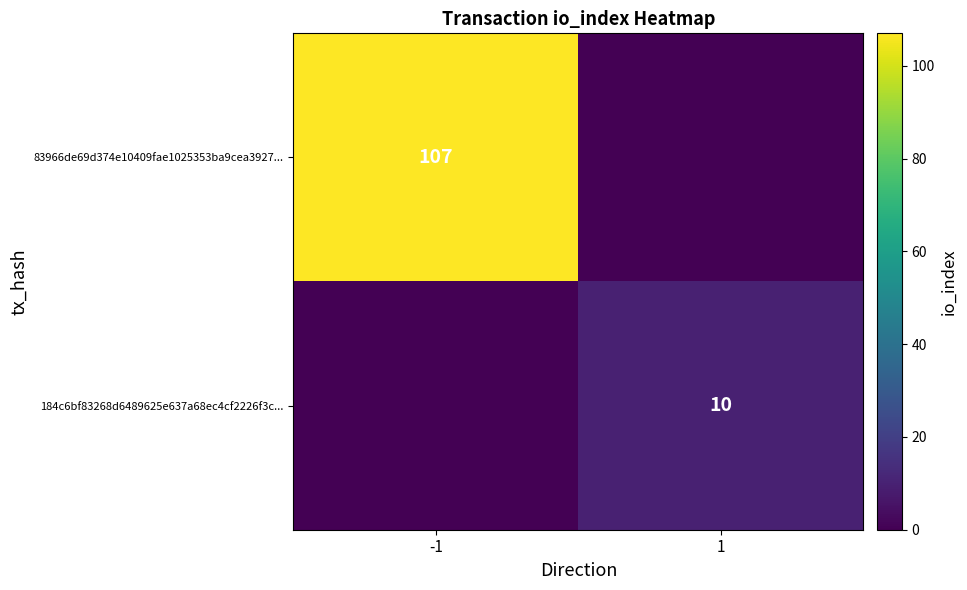

The value of 184c6bf83268d6489625e637a68ec4cf2226f3c... at 1 is 15. True or false?

False